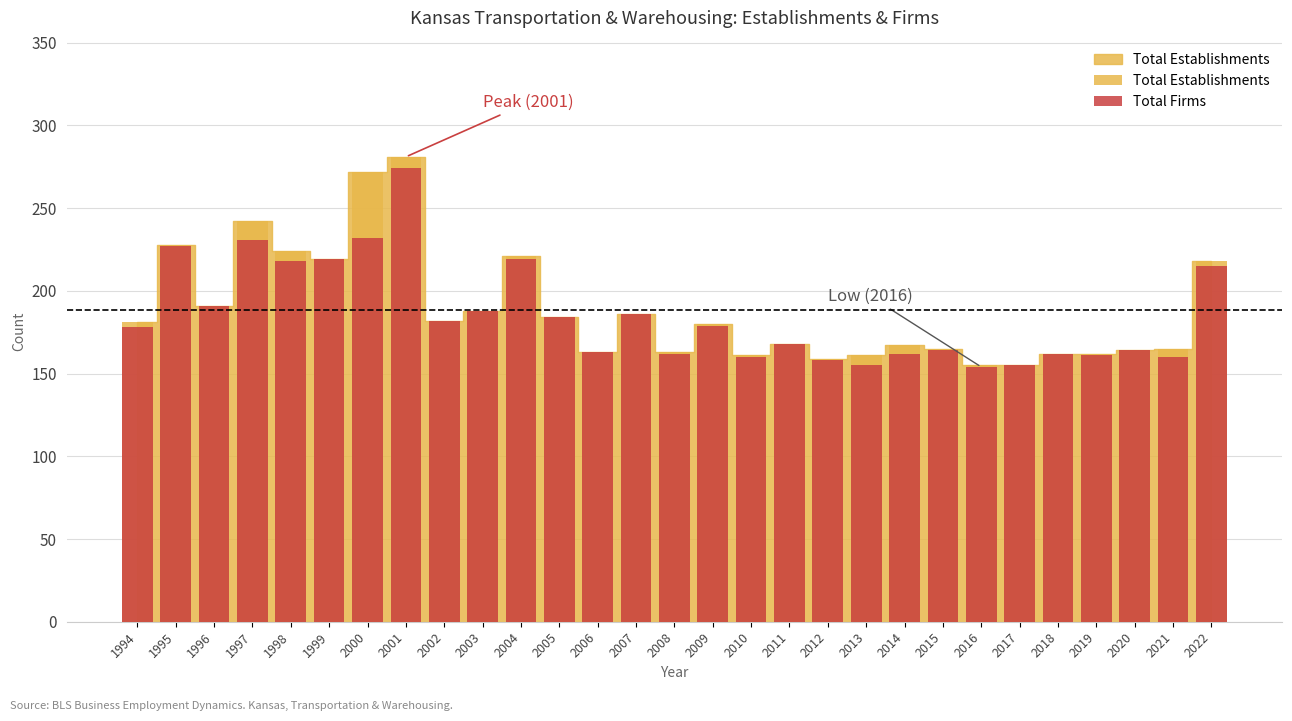

Reading right to left, extract all data points from this chart.

Total Establishments: 218	165	164	162	162	155	155	165	167	161	159	168	161	180	163	186	163	184	221	188	182	281	272	219	224	242	191	228	181
Total Firms: 215	160	164	161	162	155	154	164	162	155	158	168	160	179	162	186	163	184	219	188	182	274	232	219	218	231	191	227	178